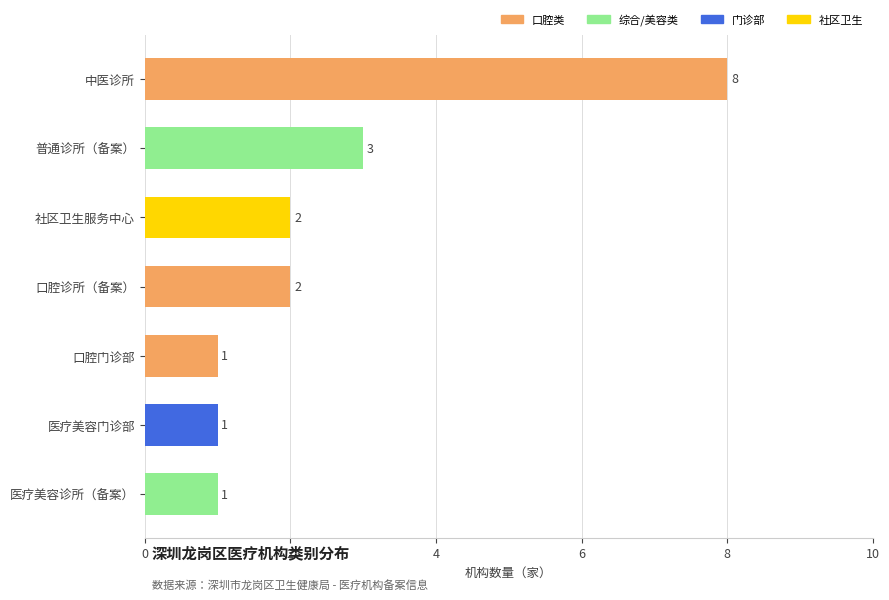

Reading right to left, what are all the values shown in this chart?

1	1	1	2	2	3	8